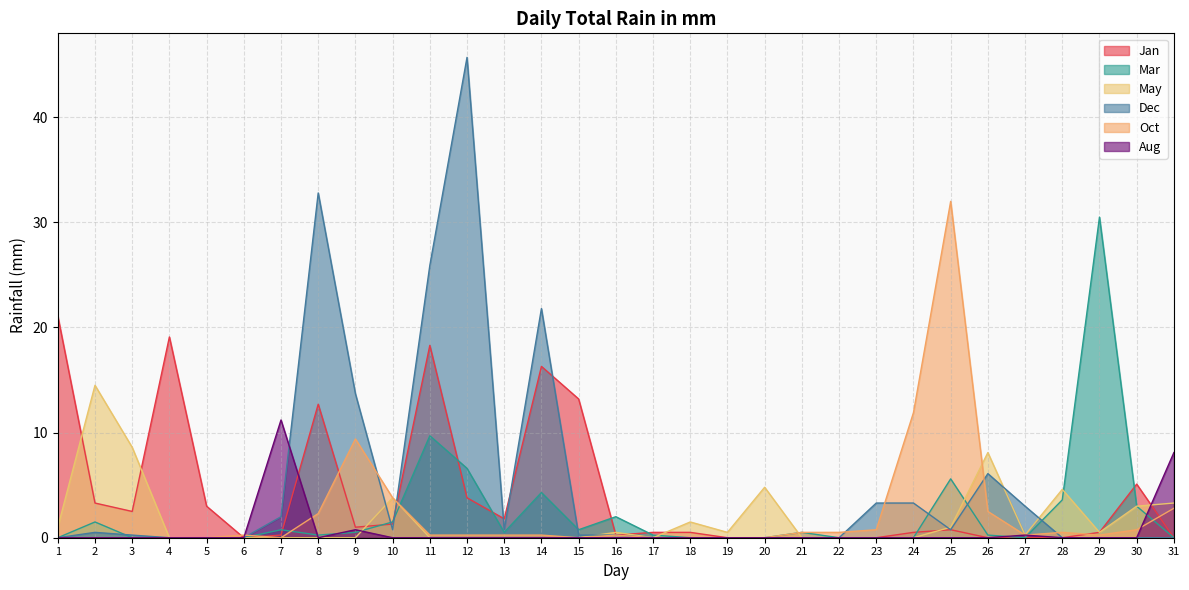

Does the chart display data point markers on the line(s)?

No